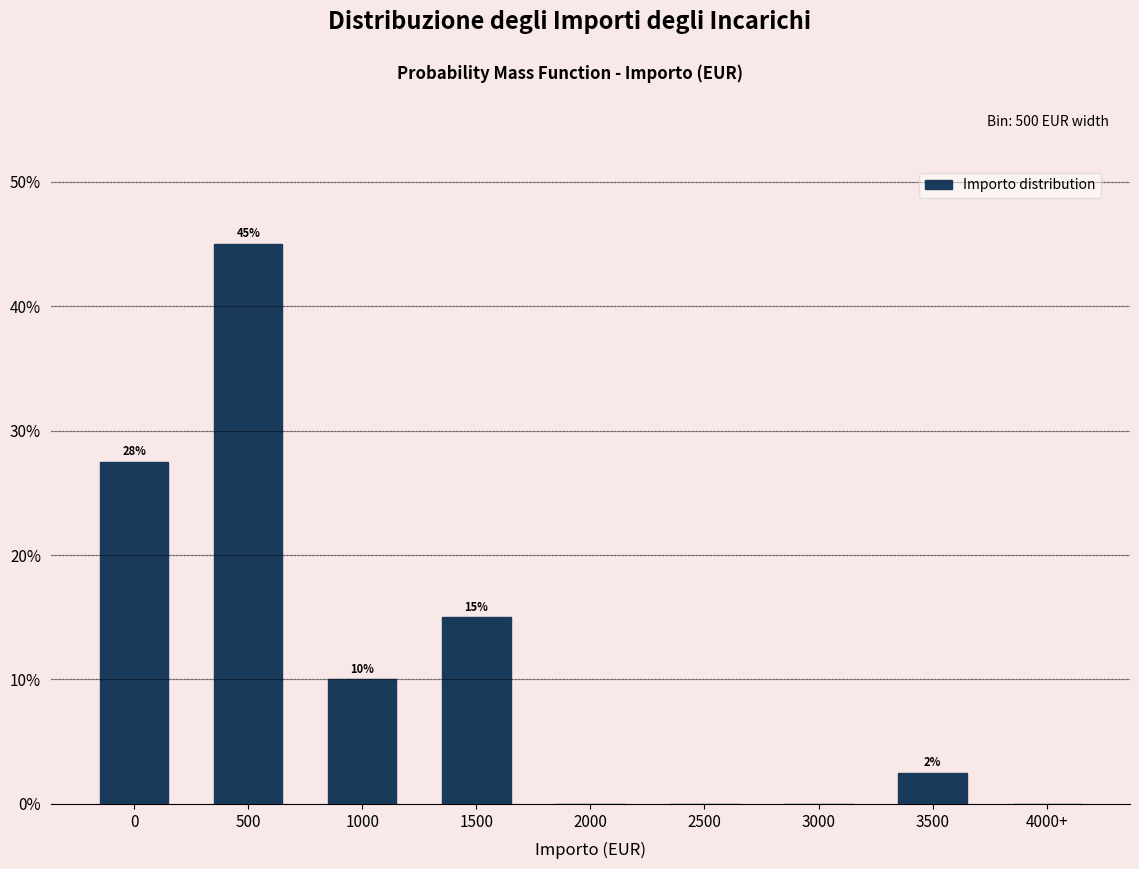

The value at 500 is 45.0. True or false?

True